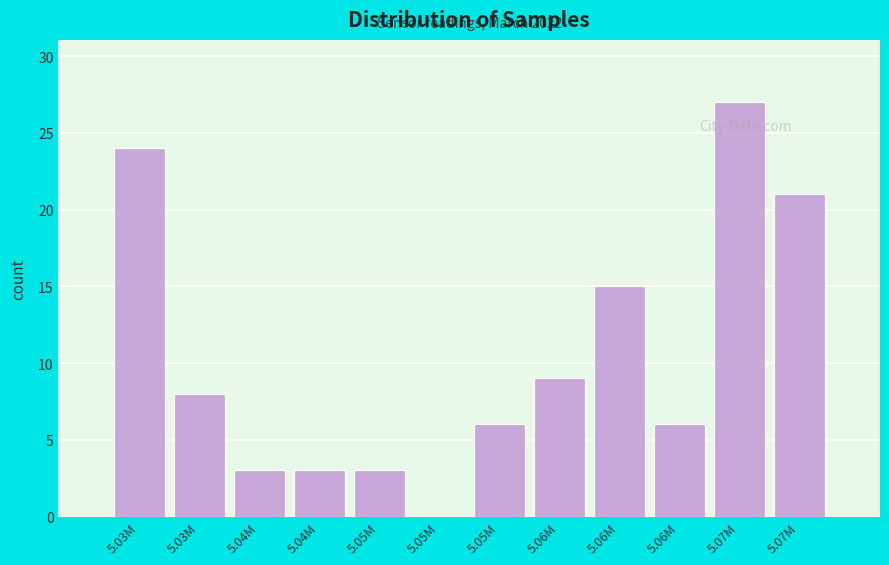

How many distinct data groups are displayed?

1